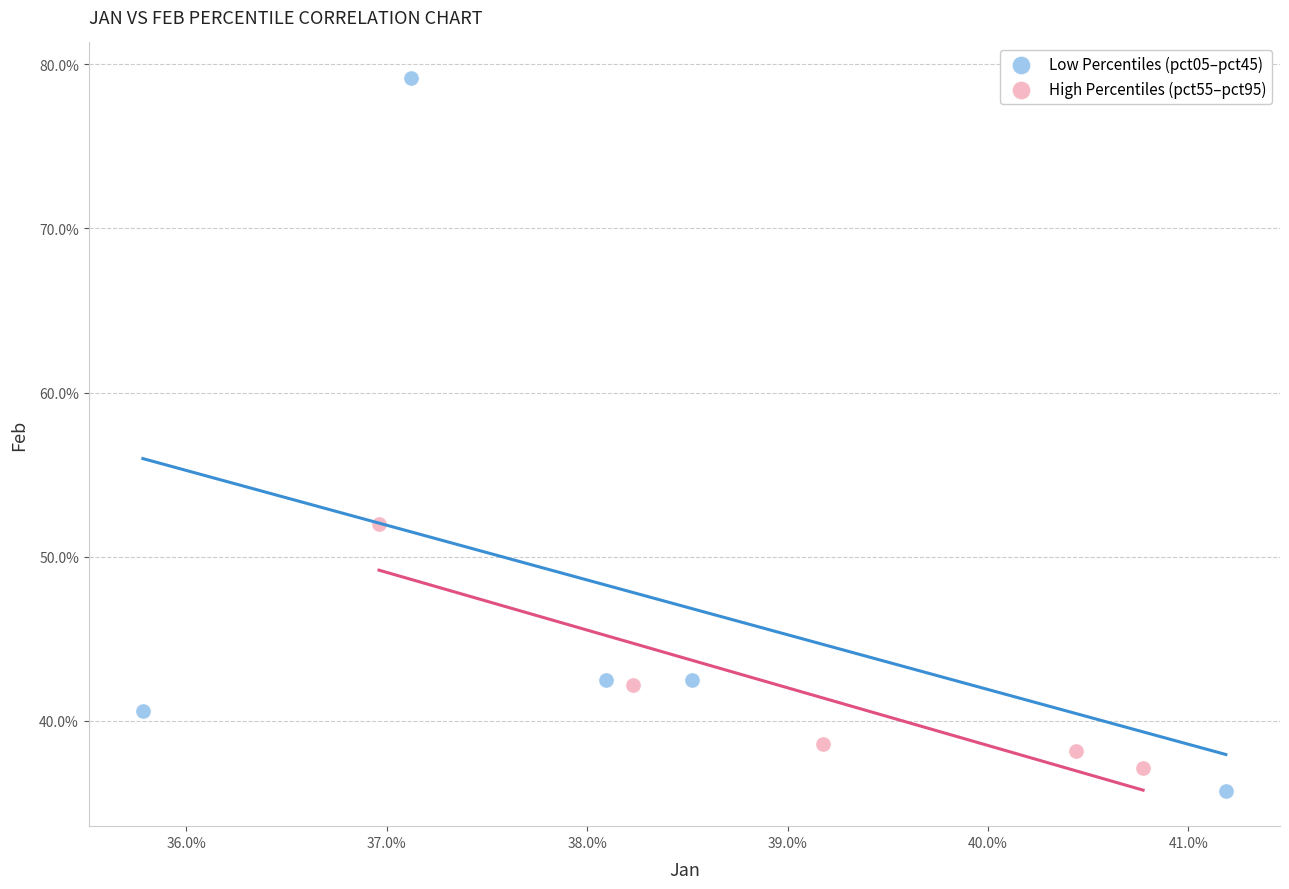

What are all the series names shown in the legend?

Low Percentiles (pct05–pct45), High Percentiles (pct55–pct95)